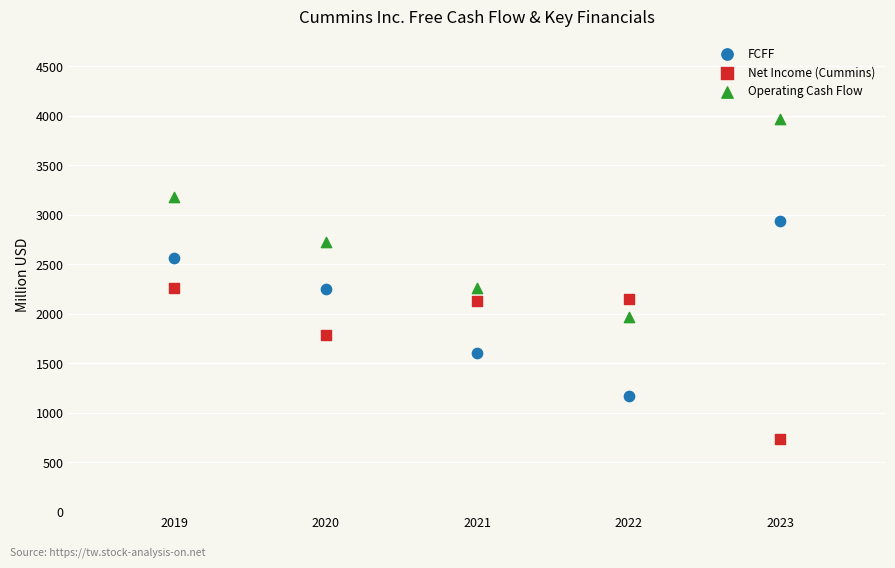

What is the X range (max minus min) for the scatter plot?

4